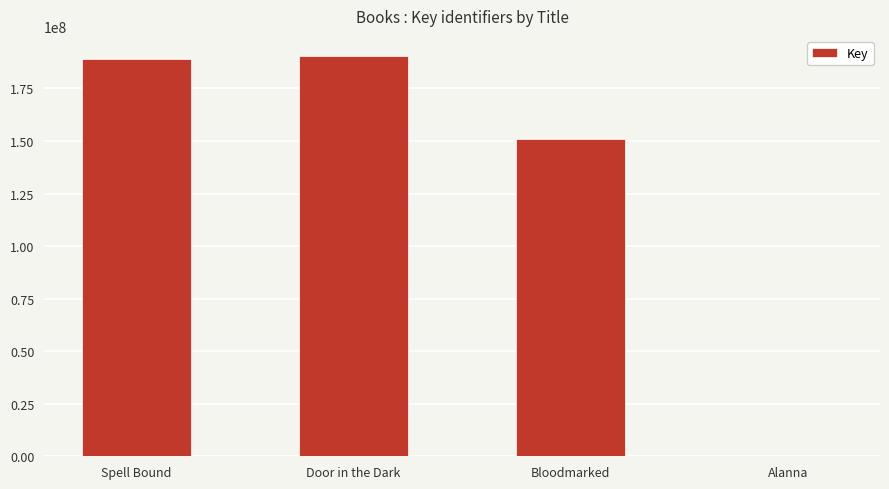

The chart shows a value of 80470045 at Door in the Dark. True or false?

False